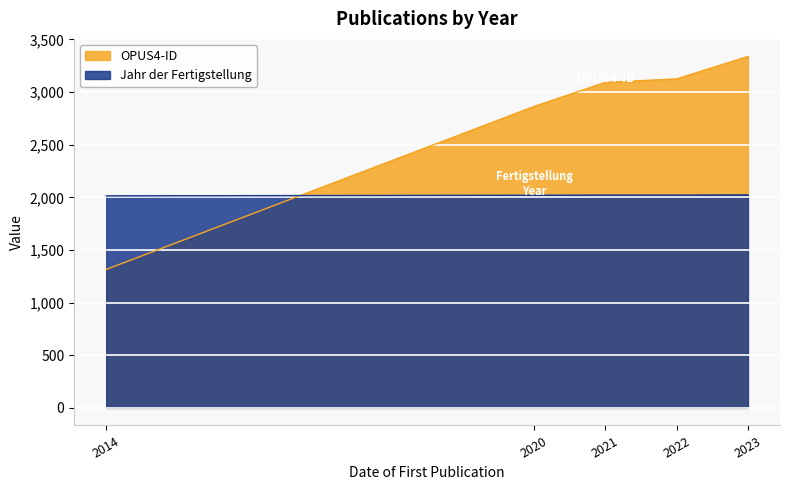

Where is OPUS4-ID nearest to the value 2326?

2020